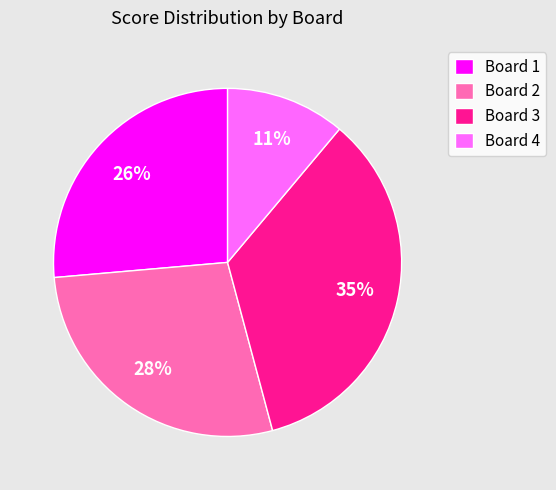

Which slice is the smallest?

Board 4